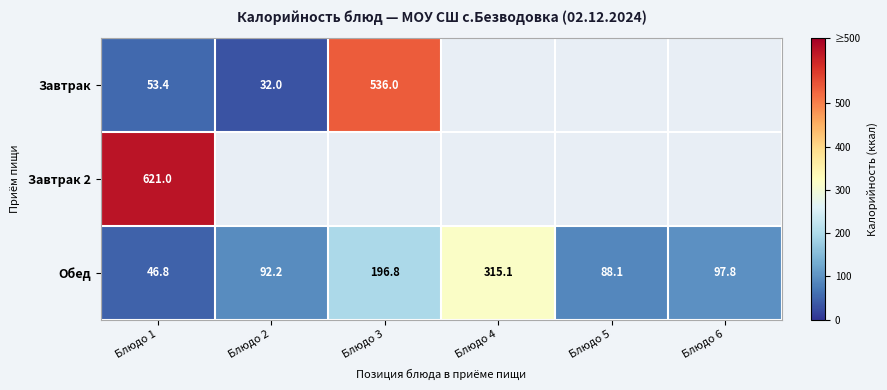

The Обед series shows 129.1 at Блюдо 3. True or false?

False